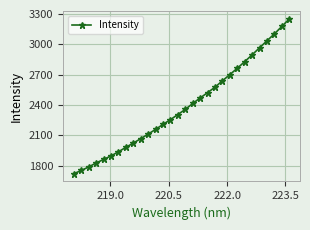

What is the minimum value shown in the chart?

1720.1